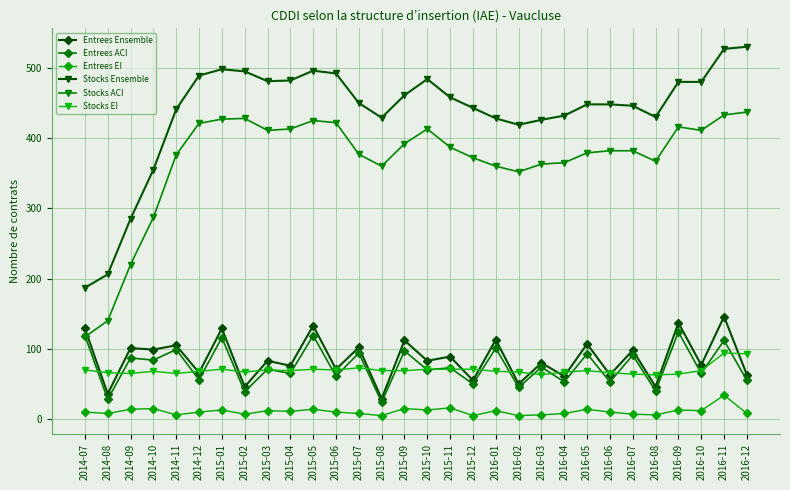

Read the Stocks Ensemble value at 2015-10.

484